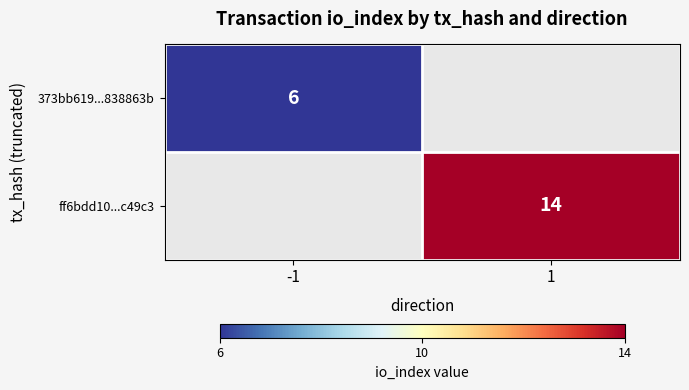

The value of ff6bdd10...c49c3 at 1 is 23. True or false?

False